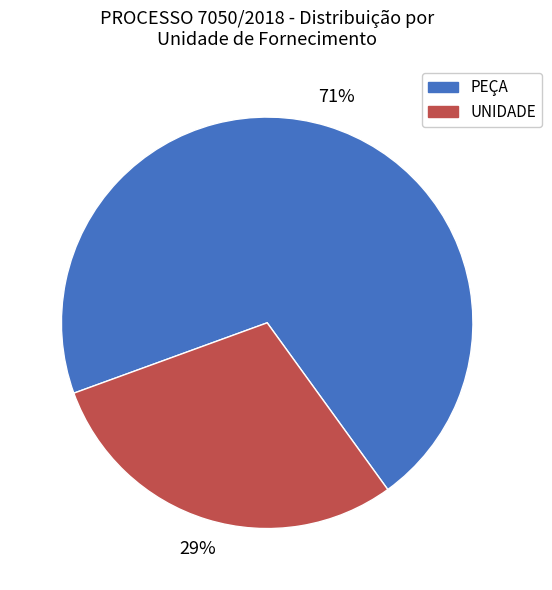

To the nearest percent, what is the combined percentage of UNIDADE and PEÇA?

100%